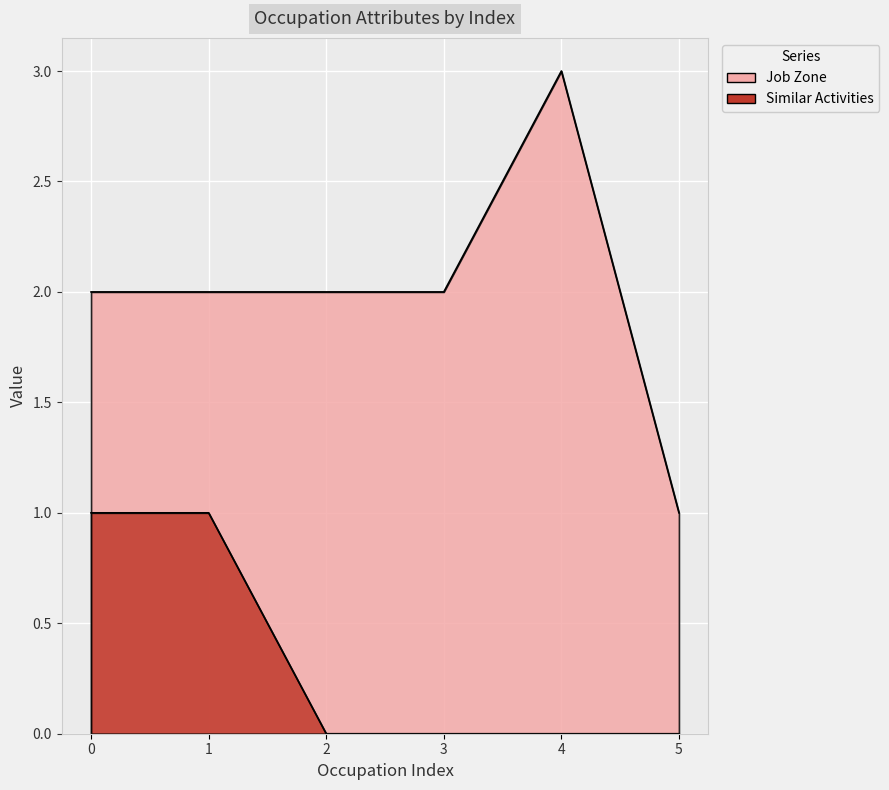

What is the lowest value of the Job Zone series?

1